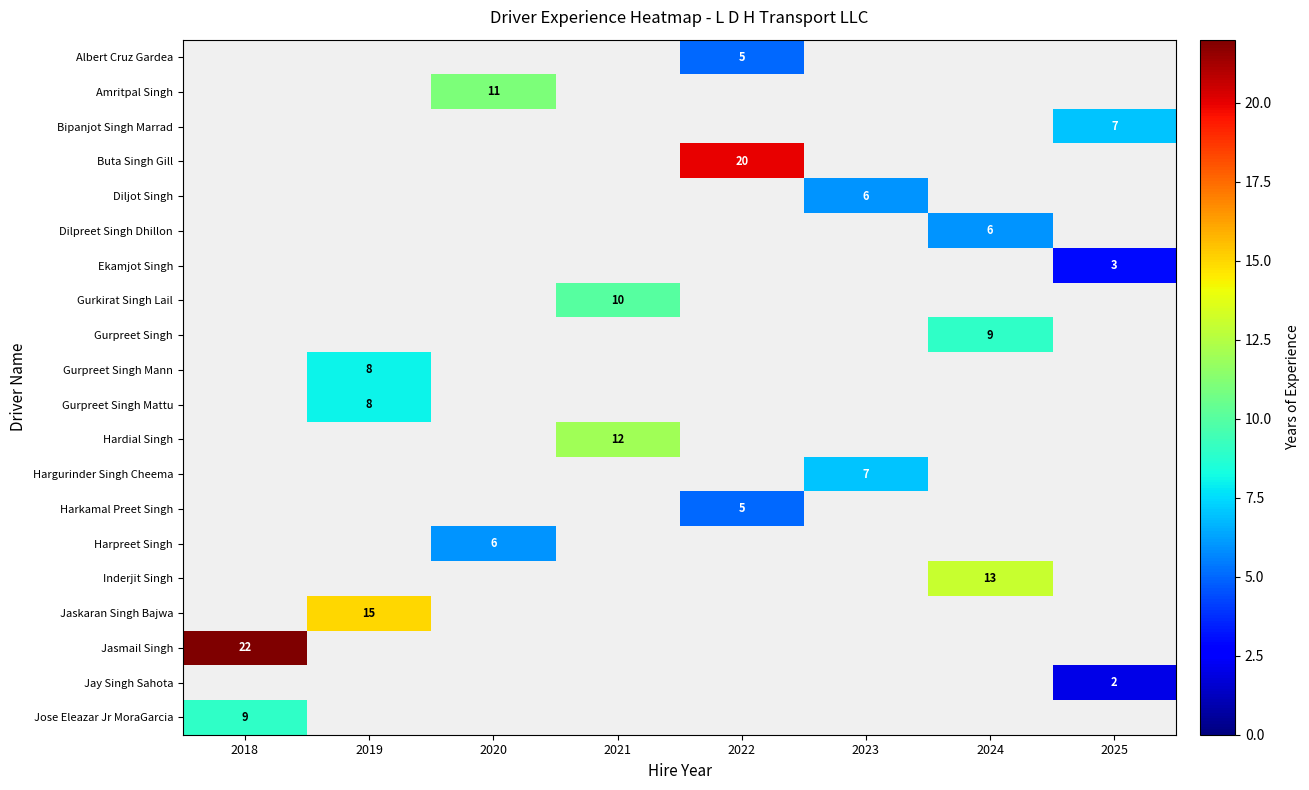

Is it true that Albert Cruz Gardea equals 5.0 at 2022?

True